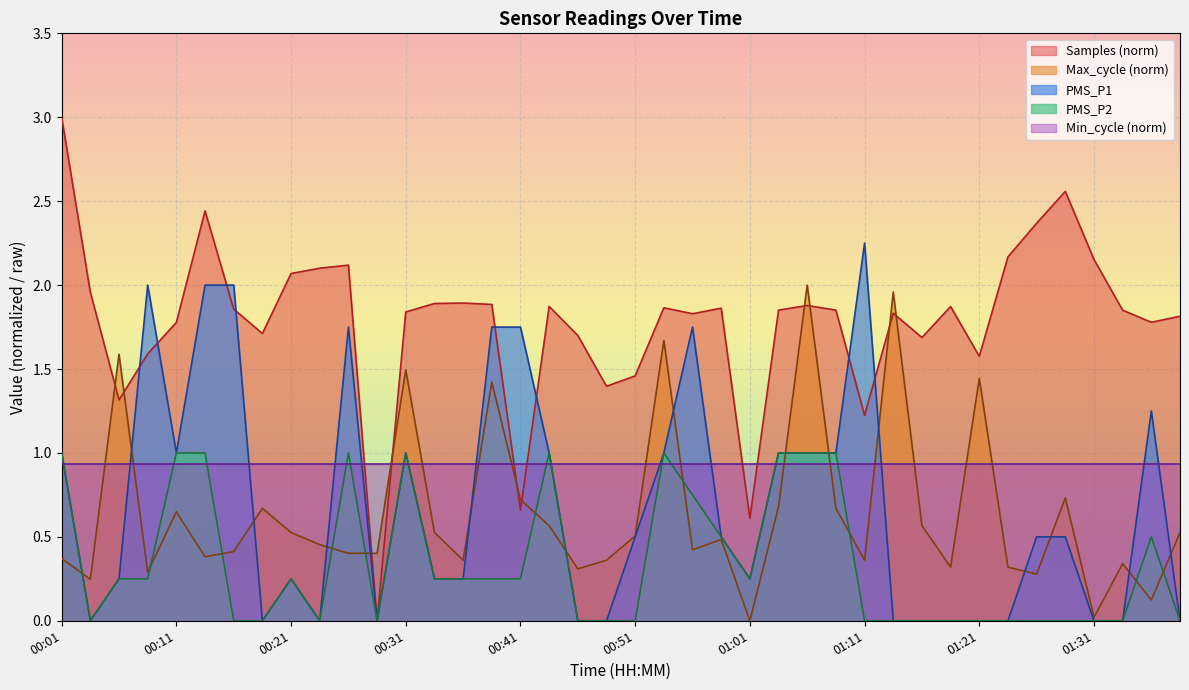

Rank the series by their maximum value, from lowest to highest.

Min_cycle (norm), PMS_P2, Max_cycle (norm), PMS_P1, Samples (norm)